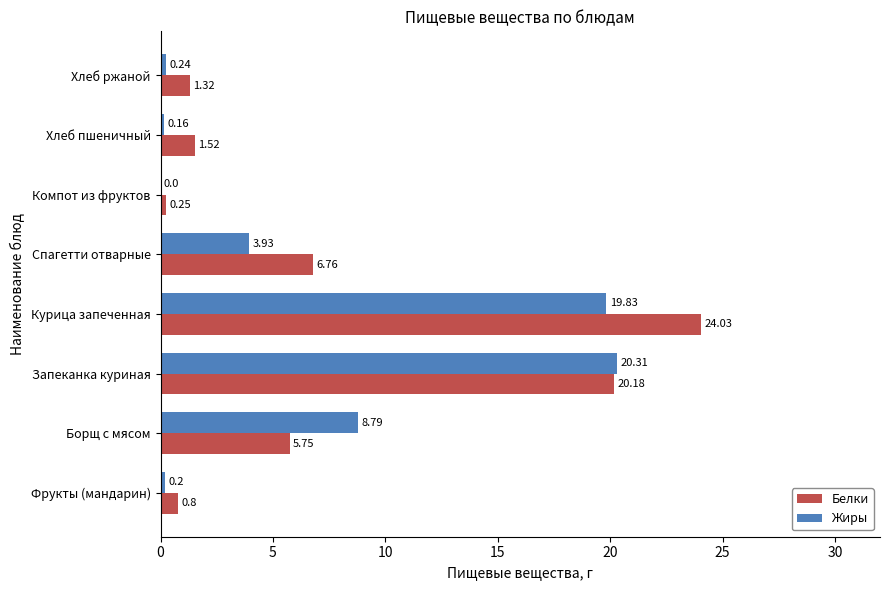

How many values in Жиры are above zero?

7